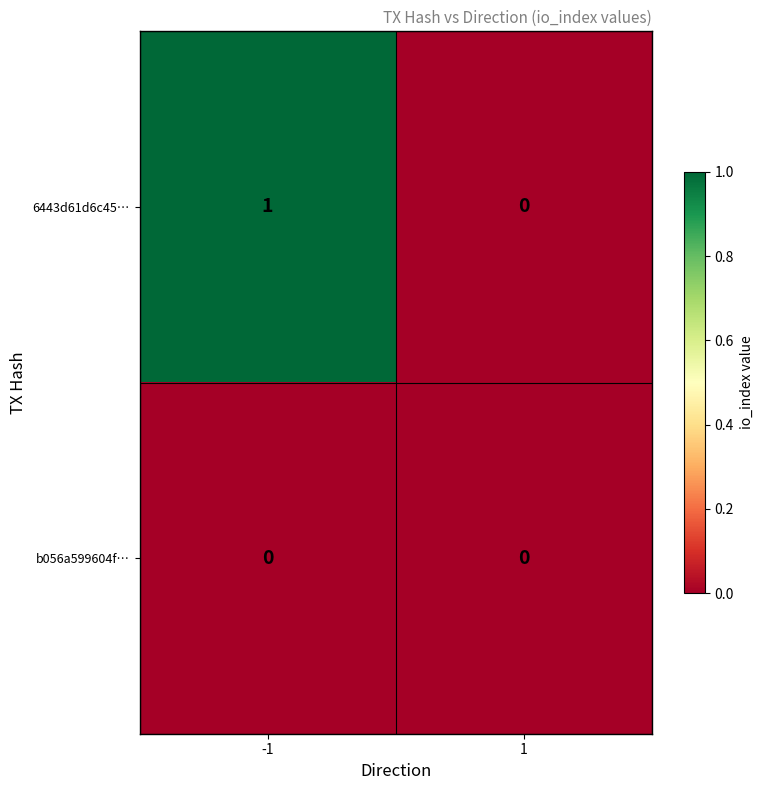

Rank the series at -1 from lowest to highest value.

b056a599604f…, 6443d61d6c45…